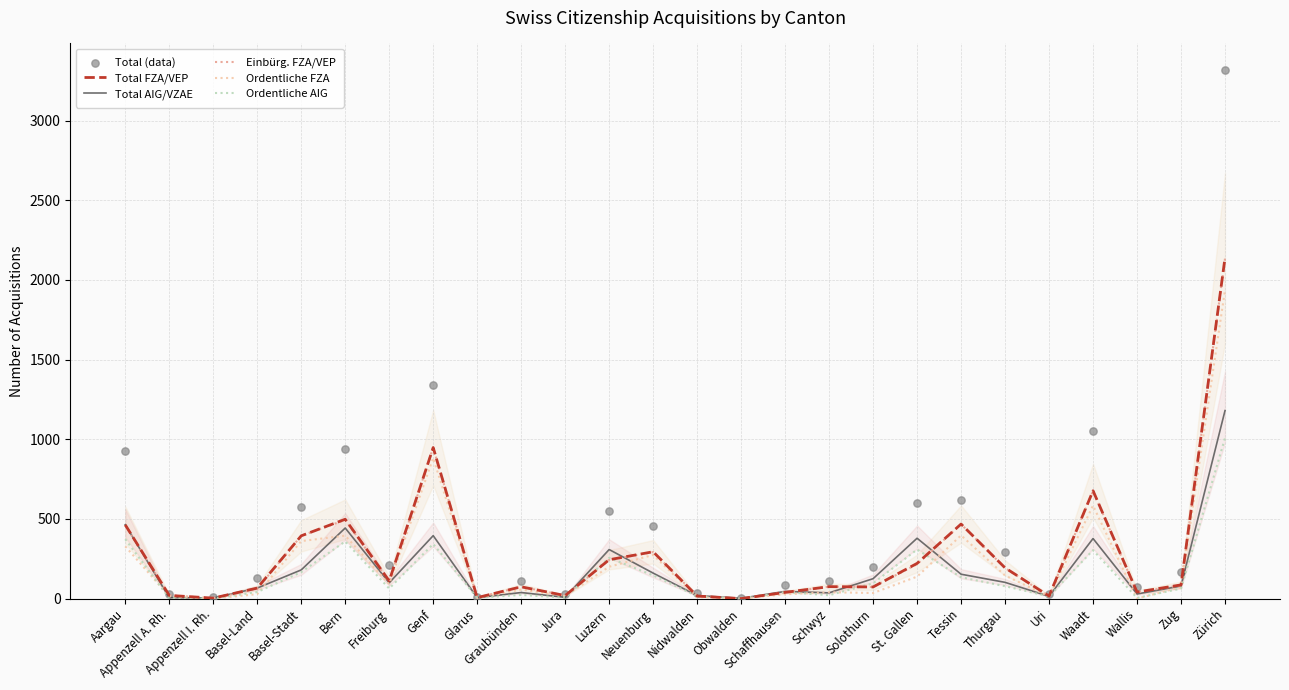

At how many categories does at least one series exceed 541?

9